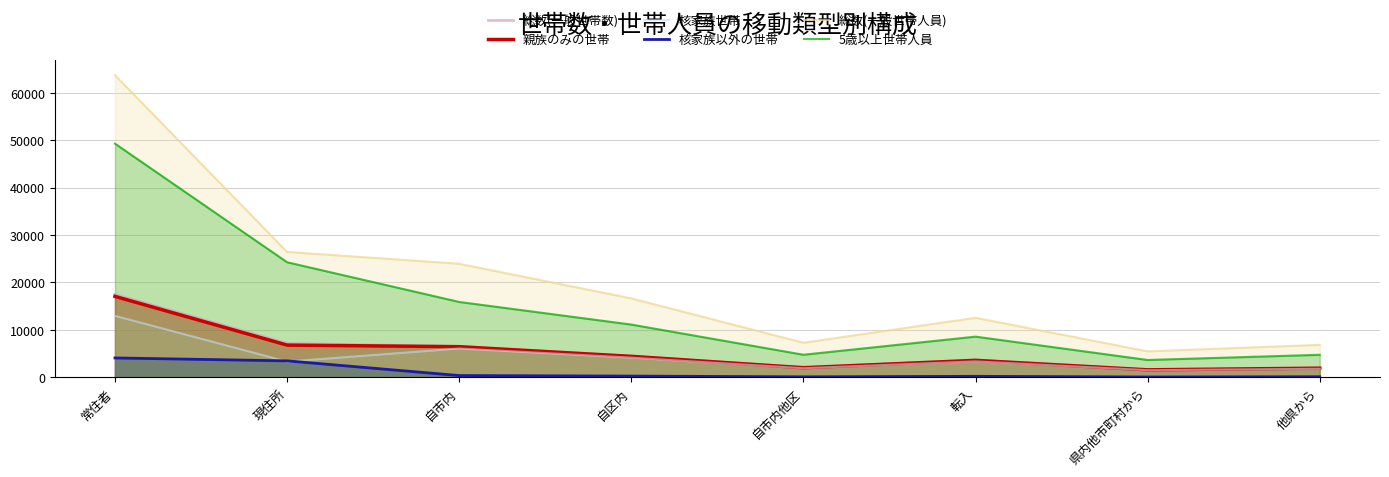

Is it true that 総数(一般世帯人員) equals 12759 at 自市内他区?

False